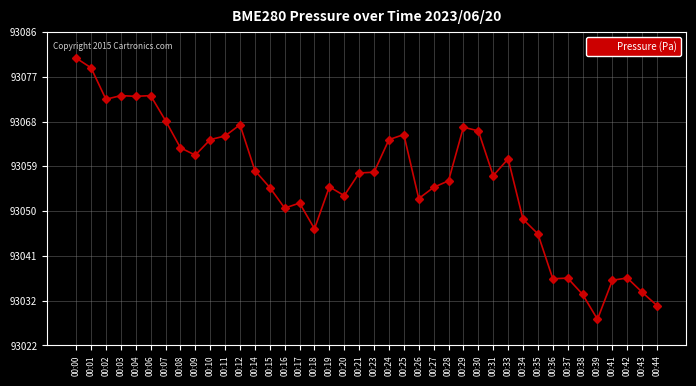

What is the maximum value shown in the chart?

93081.0